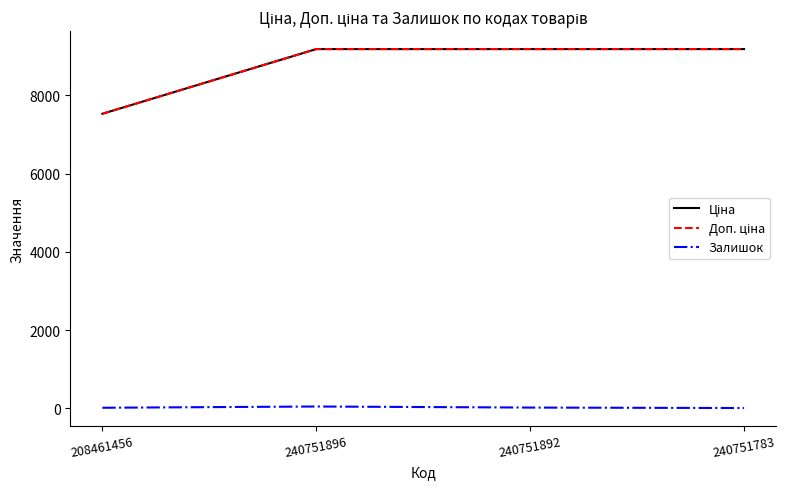

What is the difference between the maximum and minimum values in the Ціна series?

1655.1